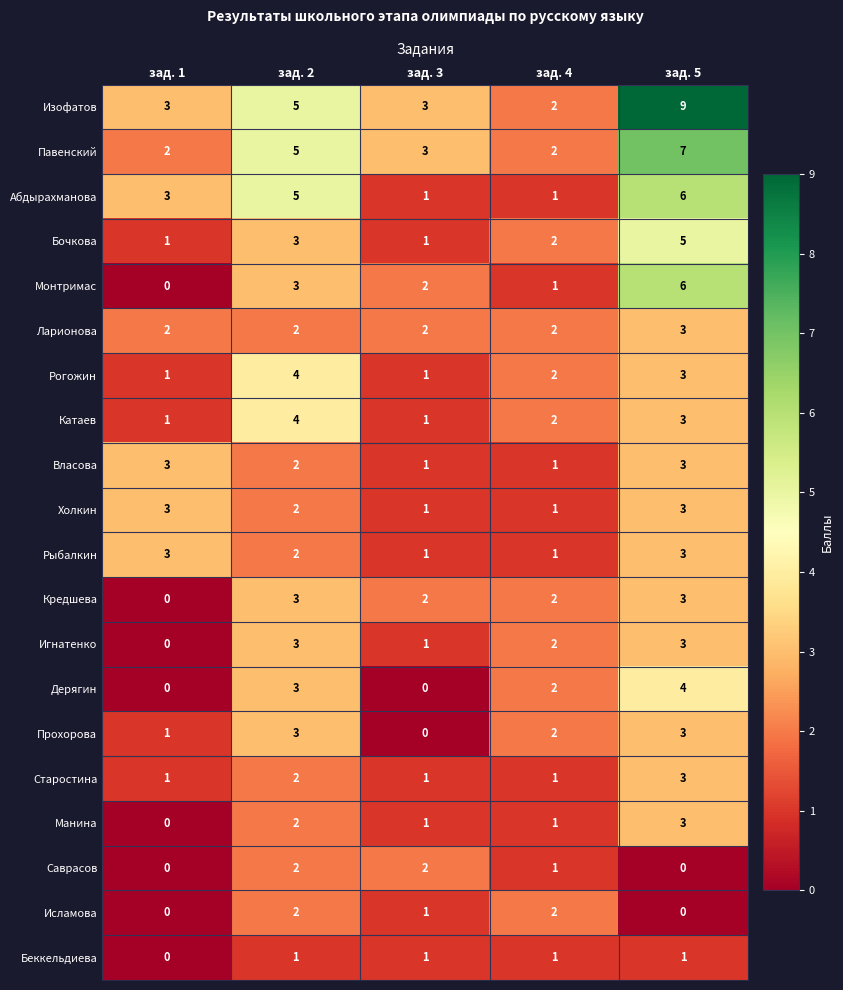

What is the total value across all series at зад. 1?

24